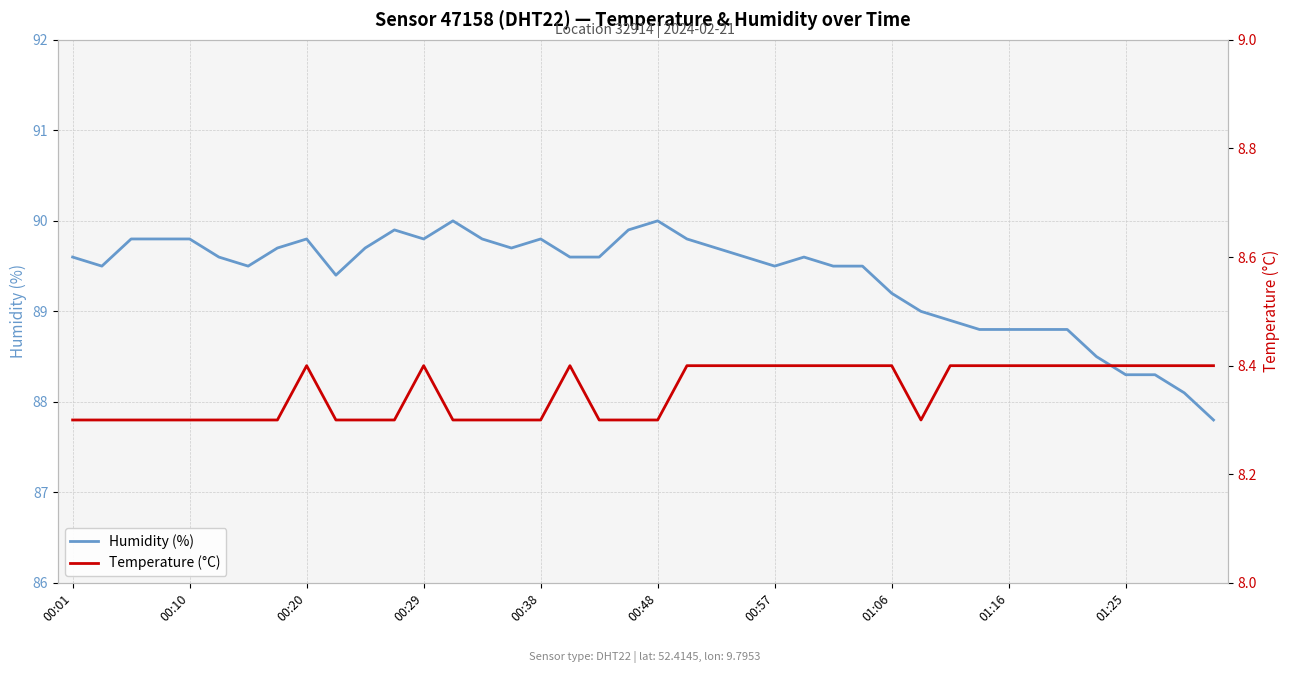

True or false: humidity and temperature cross at least once.

False